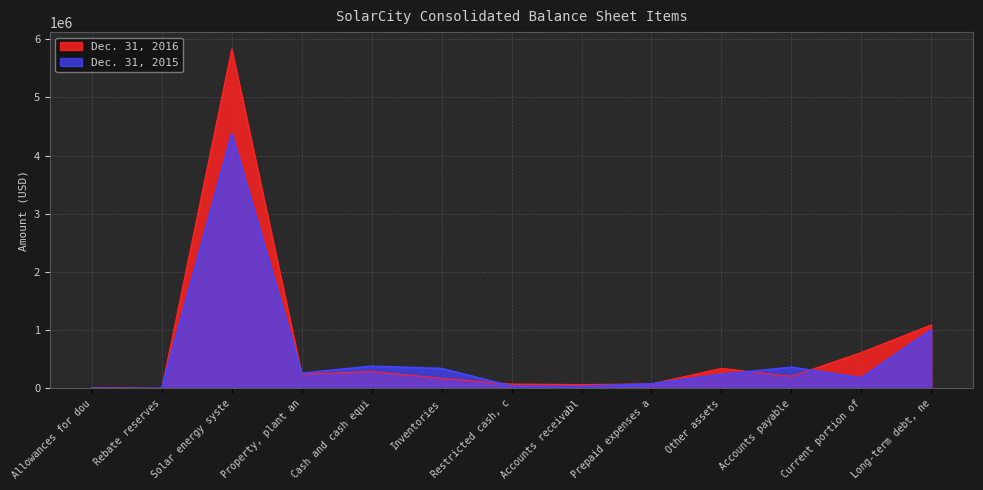

List the labels in order of Dec. 31, 2016 value, largest first.

Solar energy syste, Long-term debt, ne, Current portion of, Other assets, Cash and cash equi, Property, plant an, Accounts payable, Inventories, Prepaid expenses a, Restricted cash, c, Accounts receivabl, Allowances for dou, Rebate reserves